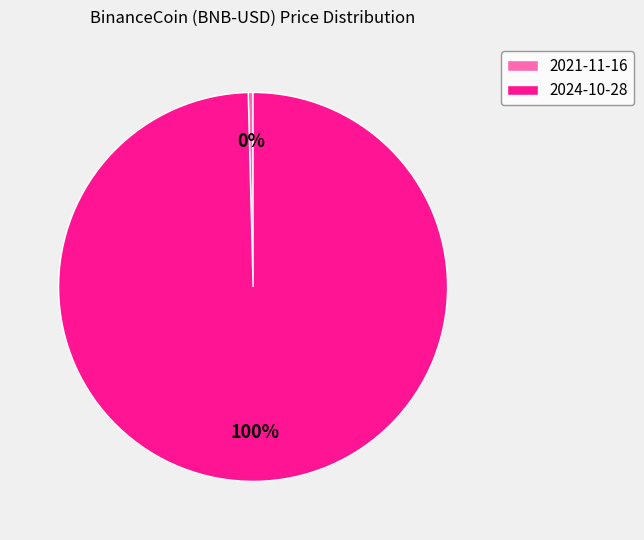

True or false: 2021-11-16 accounts for 0% of the total.

True